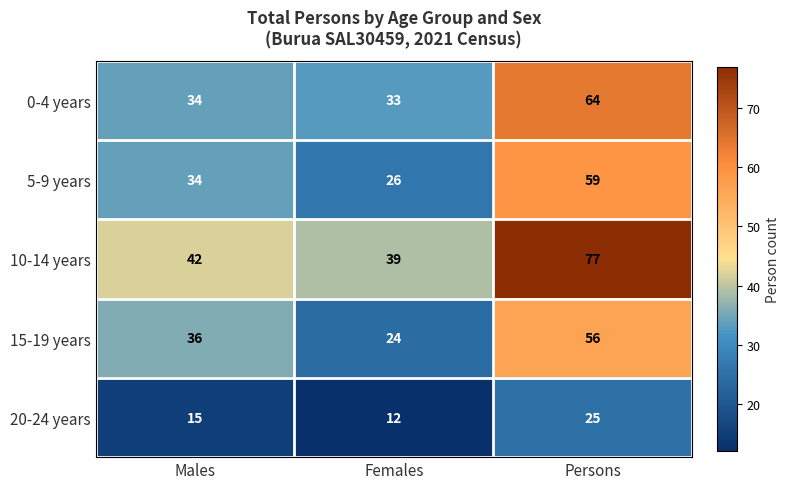

Reading left to right, what are all the values shown in this chart?

0-4 years: Males=34	Females=33	Persons=64
5-9 years: Males=34	Females=26	Persons=59
10-14 years: Males=42	Females=39	Persons=77
15-19 years: Males=36	Females=24	Persons=56
20-24 years: Males=15	Females=12	Persons=25